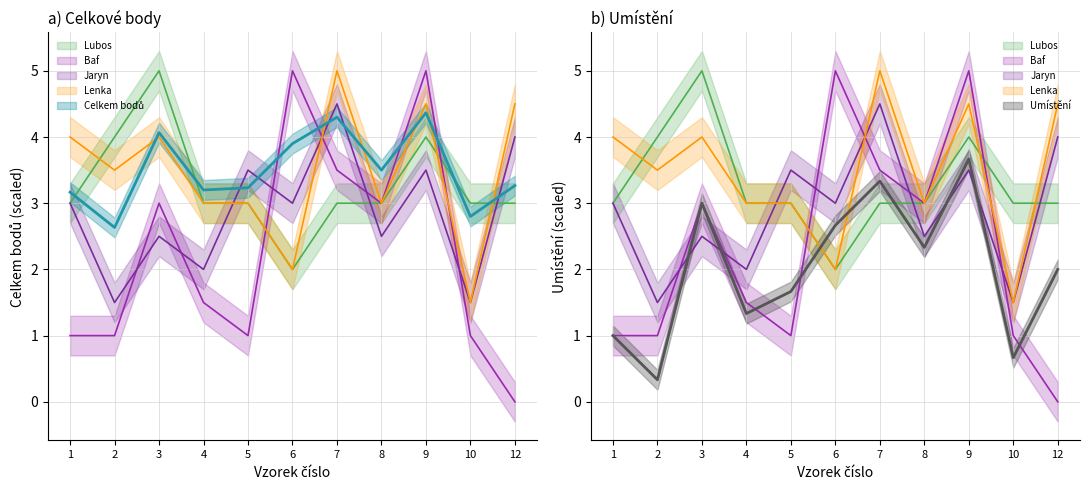

Is the value of Lenka at 10 greater than the value of Lubos at 3?

No